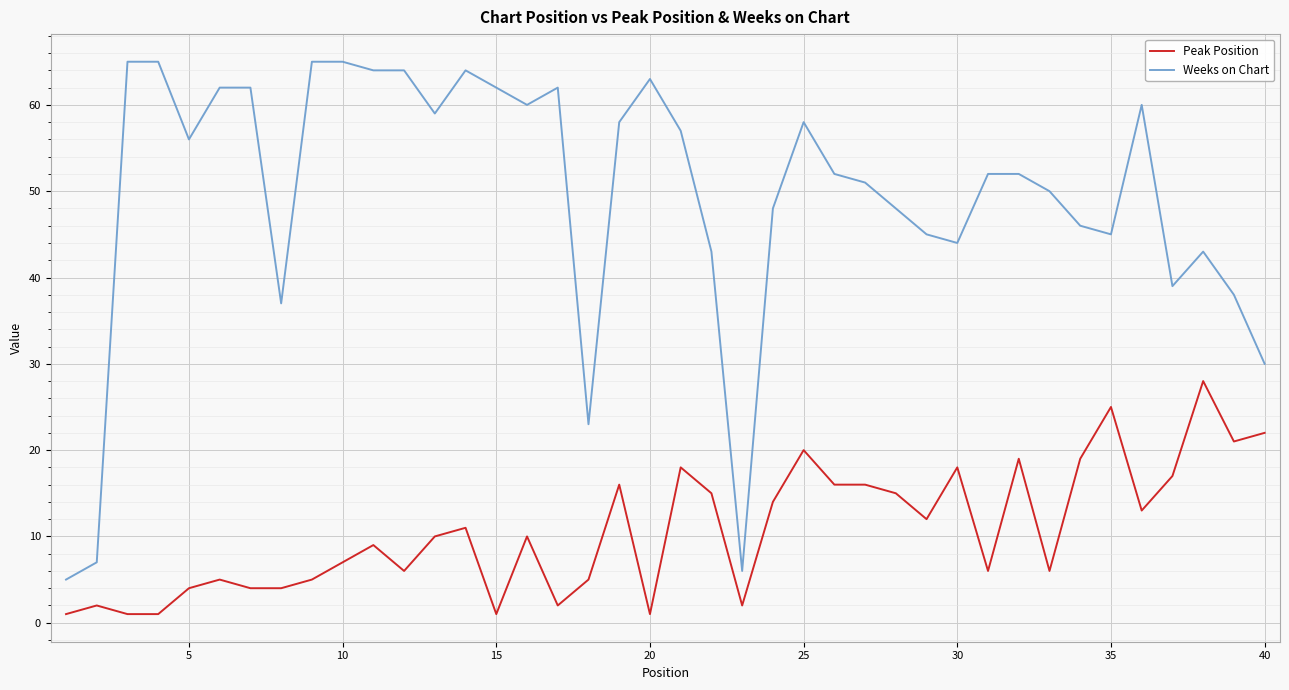

What is the difference between the second highest and minimum values in the Weeks on Chart series?

60